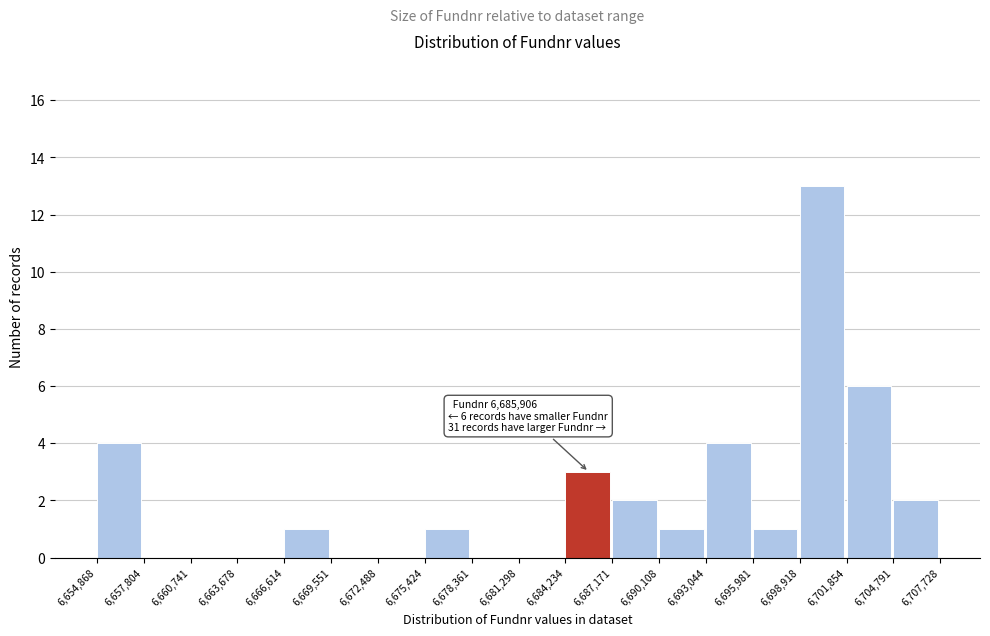

Over which range of the x-axis is the bar tallest?

6,698,918 to 6,701,854